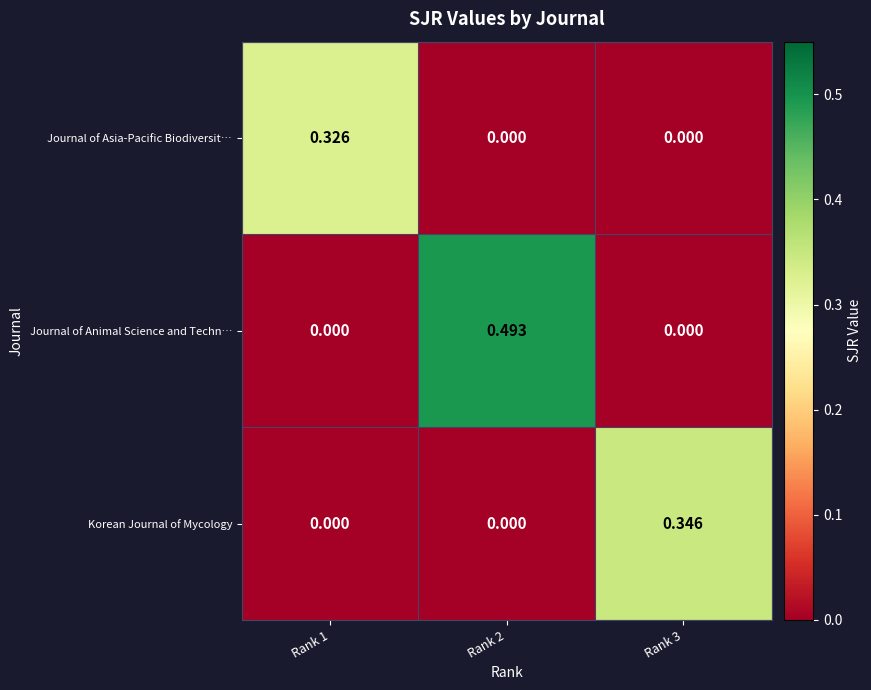

List the series in order of their peak value, highest first.

Journal of Animal Science and Techn…, Korean Journal of Mycology, Journal of Asia-Pacific Biodiversit…